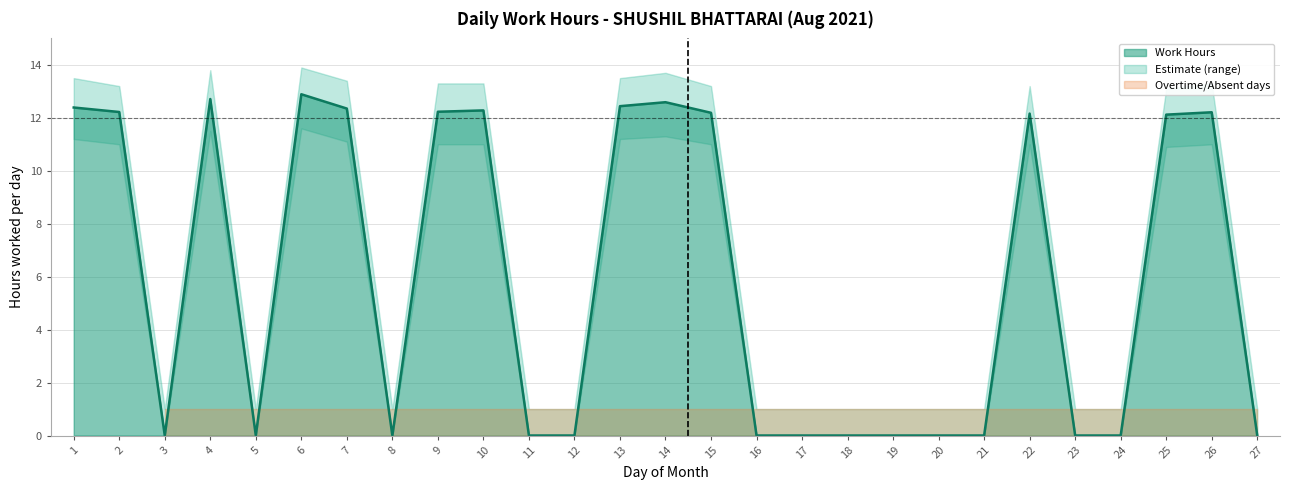

What is the sum of all values?

160.8